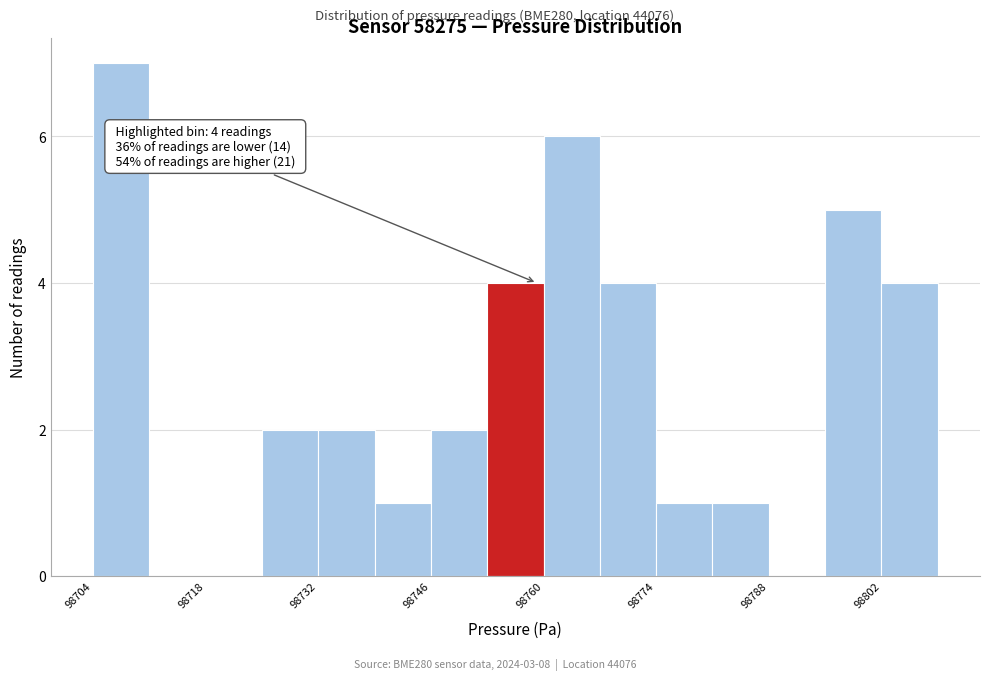

Read against the x-axis, roughly where is the centre of the tallest bar?

98708